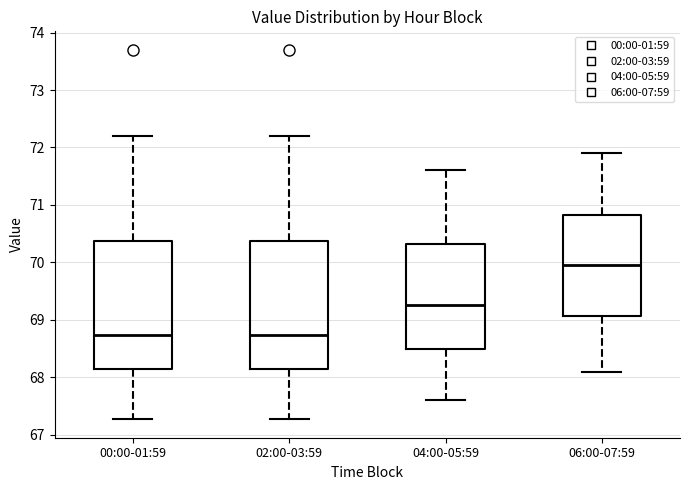

Reading left to right, transcribe this box plot: for each box, give where its median line is, the range the box spans, and where its two whiskers end, as read against the y-axis. The values are not printed on the chart, so give them approximately, as read against the axis.

00:00-01:59: median 68.7, box 68.2 to 70.4, whiskers 67.3 to 72.2
02:00-03:59: median 68.7, box 68.2 to 70.4, whiskers 67.3 to 72.2
04:00-05:59: median 69.3, box 68.5 to 70.3, whiskers 67.6 to 71.6
06:00-07:59: median 70.0, box 69.1 to 70.8, whiskers 68.1 to 71.9